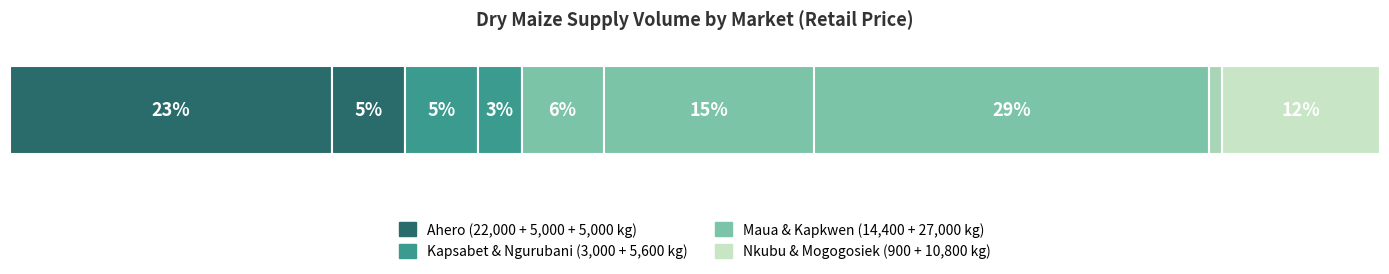

Reading left to right, extract all data points from this chart.

50.00/Kg=22000	50.00/Kg=5000	50.00/Kg=5000	40.00/Kg=3000	55.00/Kg=5600	50.00/Kg=14400	55.00/Kg=27000	50.00/Kg=900	54.17/Kg=10800